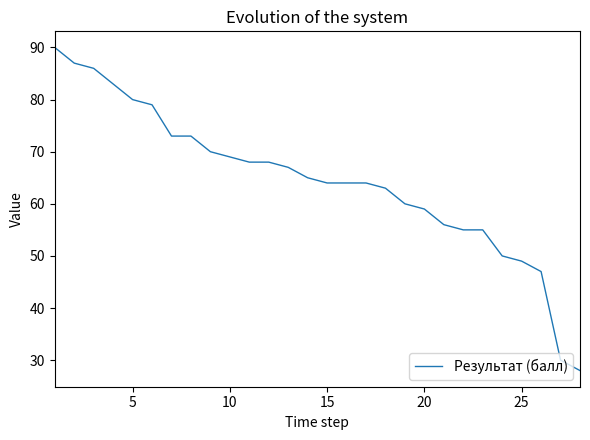

What is the average value?

64